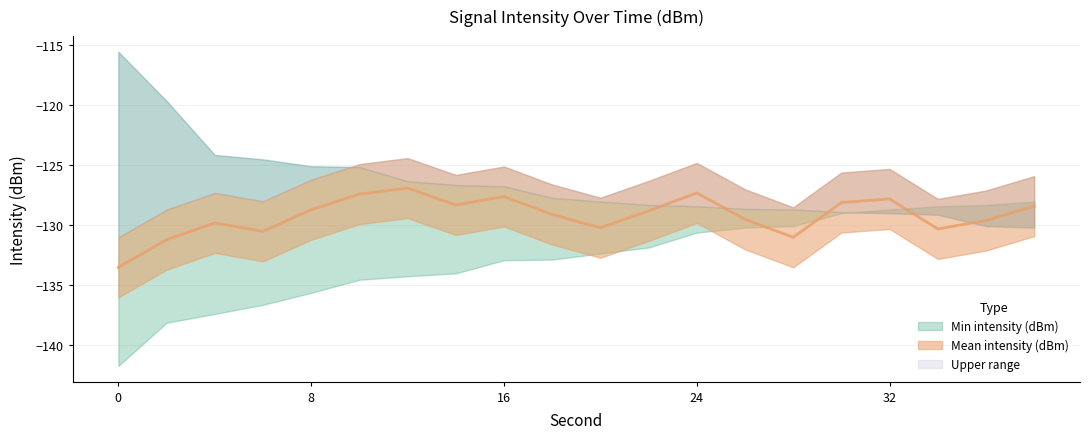

Does the chart have visible grid lines?

Yes